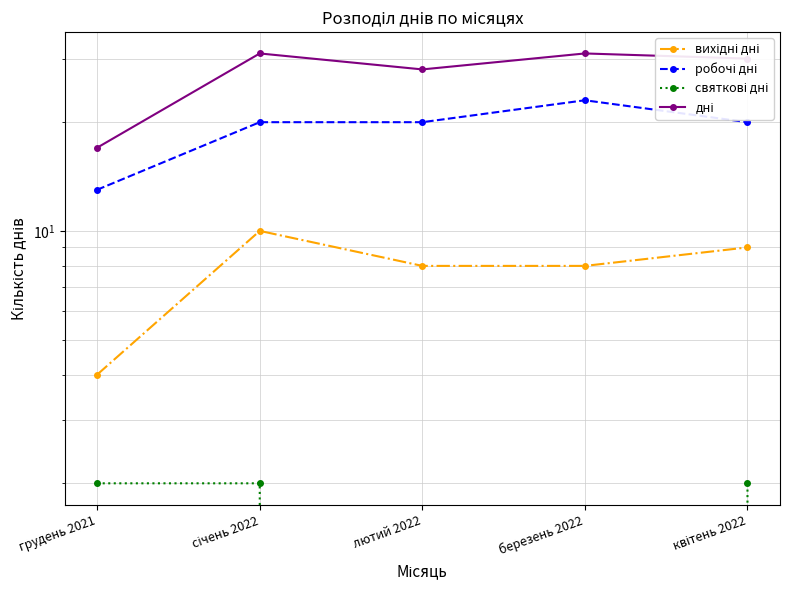

How many data points in вихідні дні are less than 8?

1